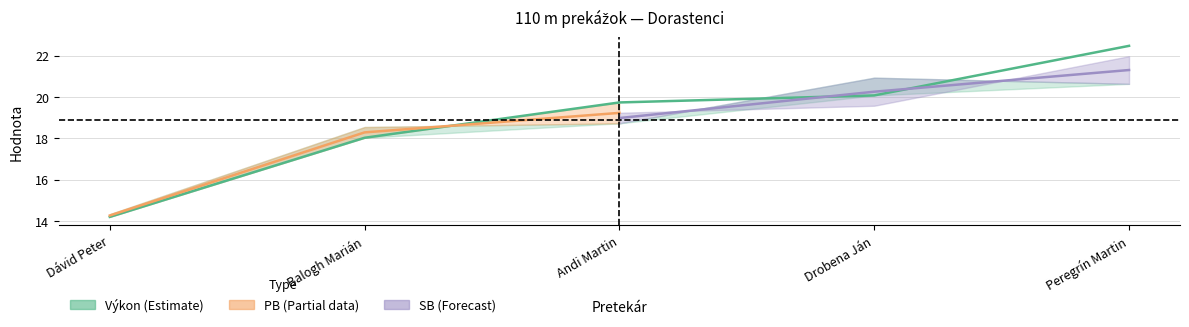

Where does the Výkon series first go above 19?

Andi Martin